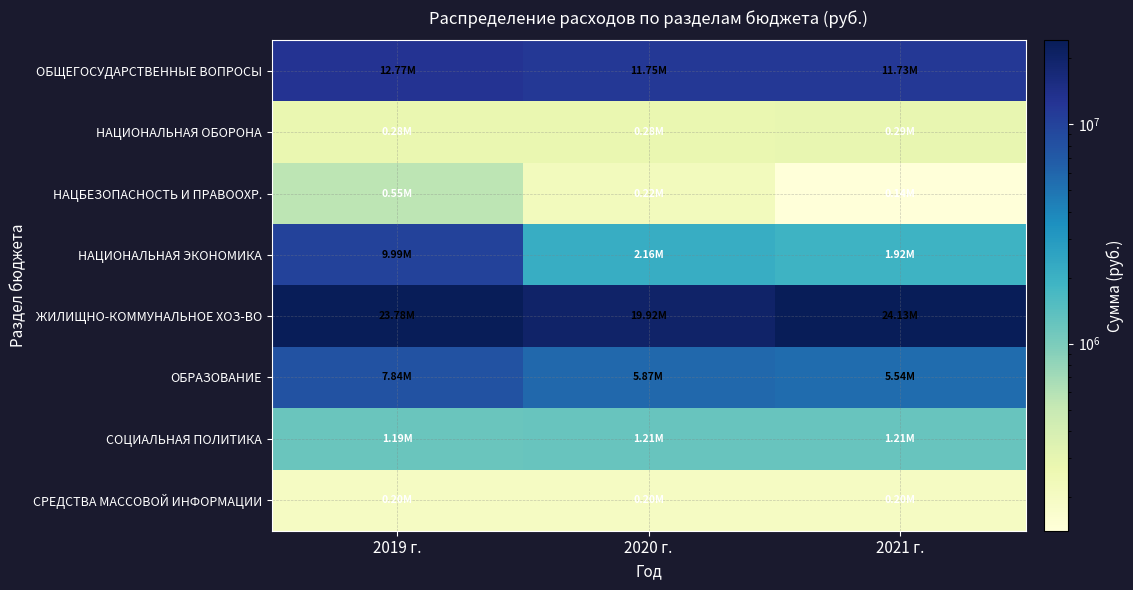

Between 2020 г. and 2021 г., which series saw the biggest shift?

ЖИЛИЩНО-КОММУНАЛЬНОЕ ХОЗ-ВО